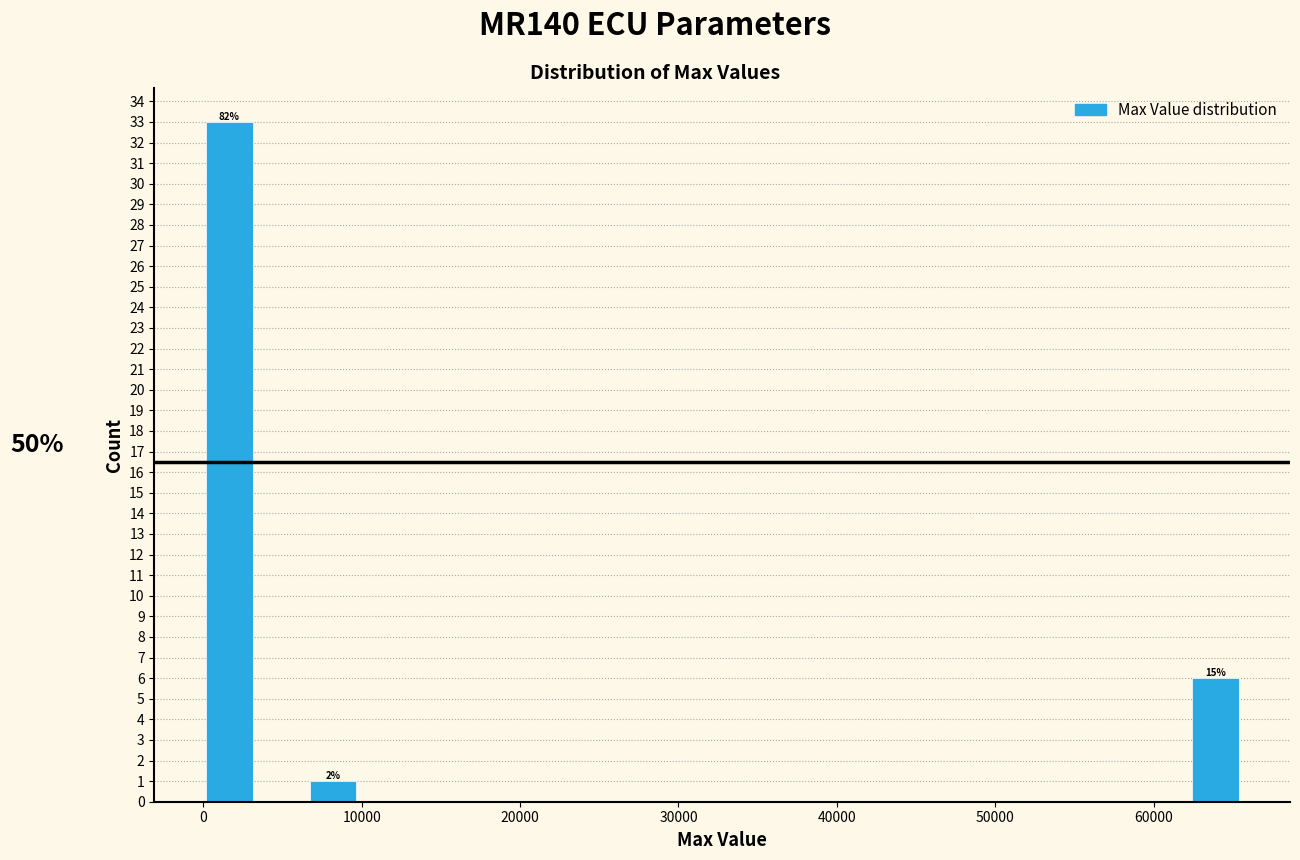

Around what value on the x-axis is the tallest bar? Give the approximate position of its centre, as read against the axis.

2000